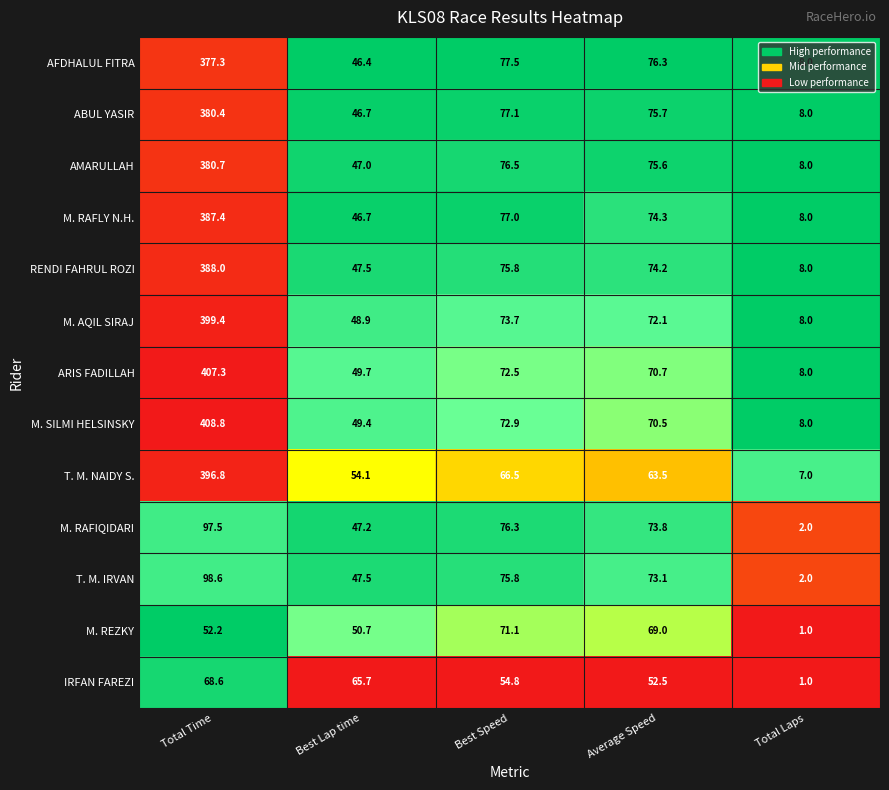

The T. M. NAIDY S. series shows 99.6 at Best Speed. True or false?

False